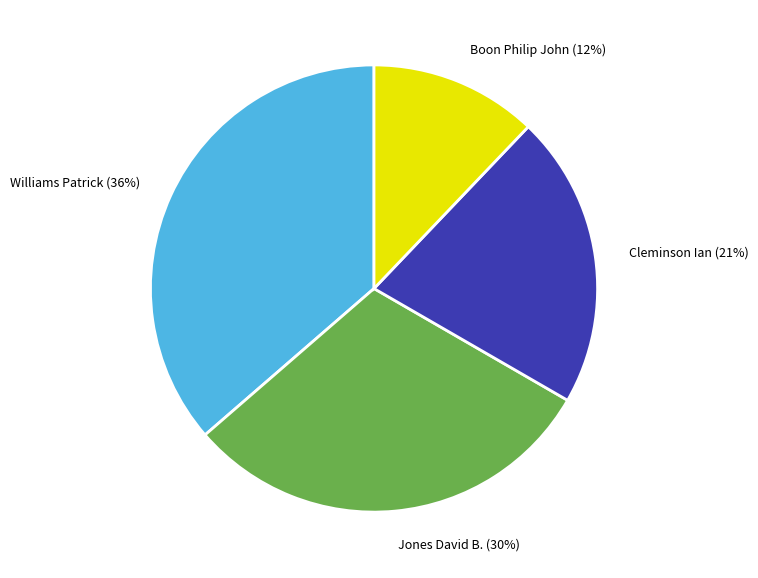

Which has a higher value, Jones David B. or Williams Patrick?

Williams Patrick